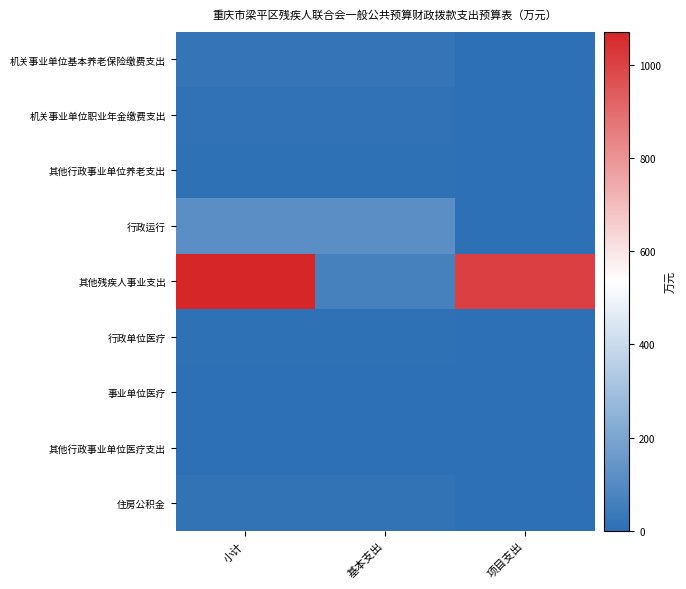

What is the greatest value displayed?

1071.0